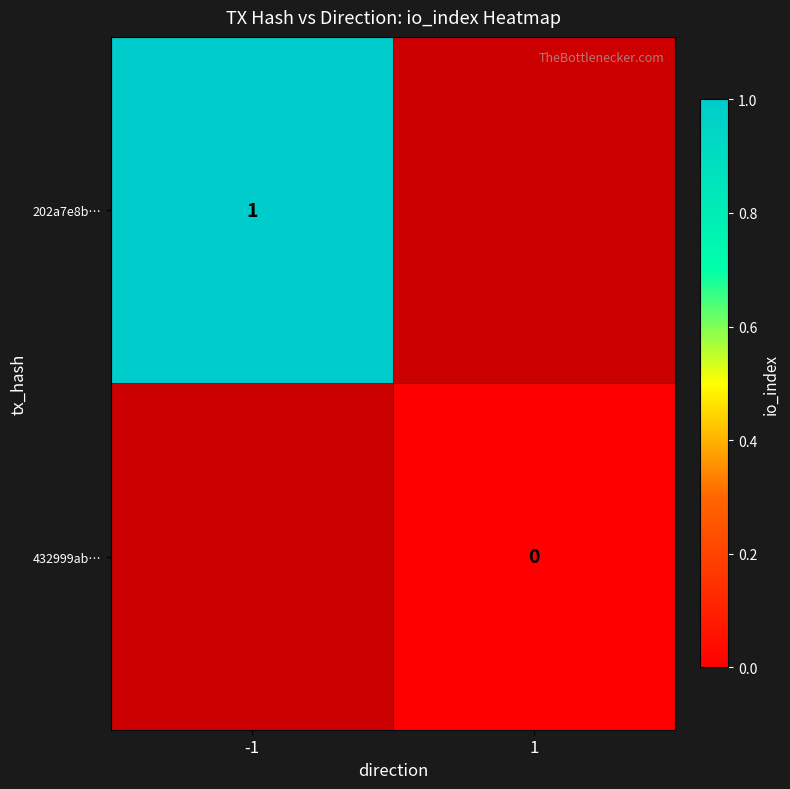

How many data points does each series have?

2